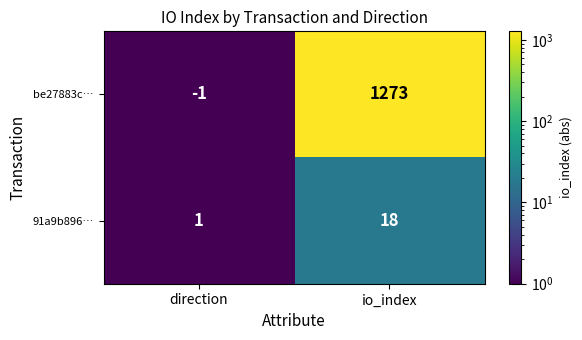

How many data points does each series have?

2